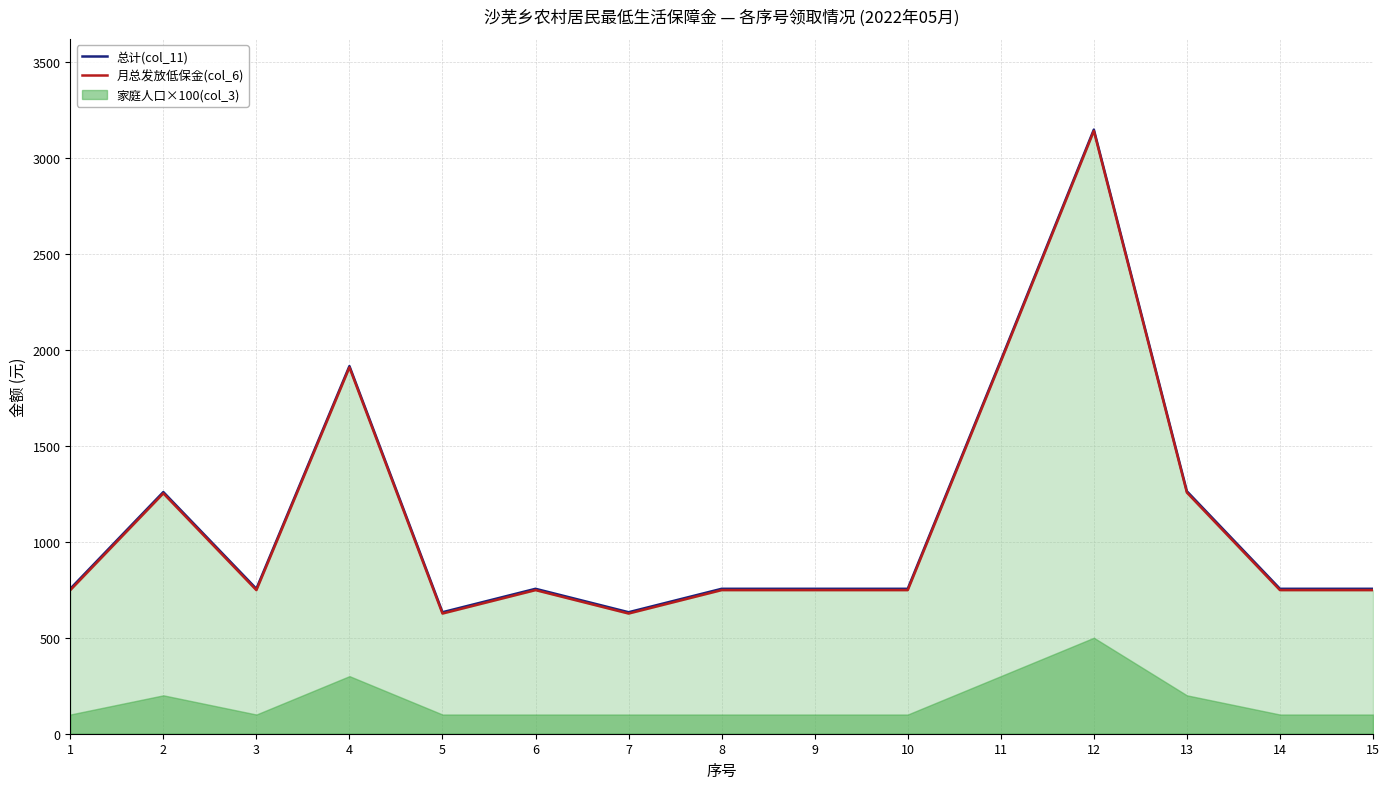

Between 9 and 7, which is larger?

9